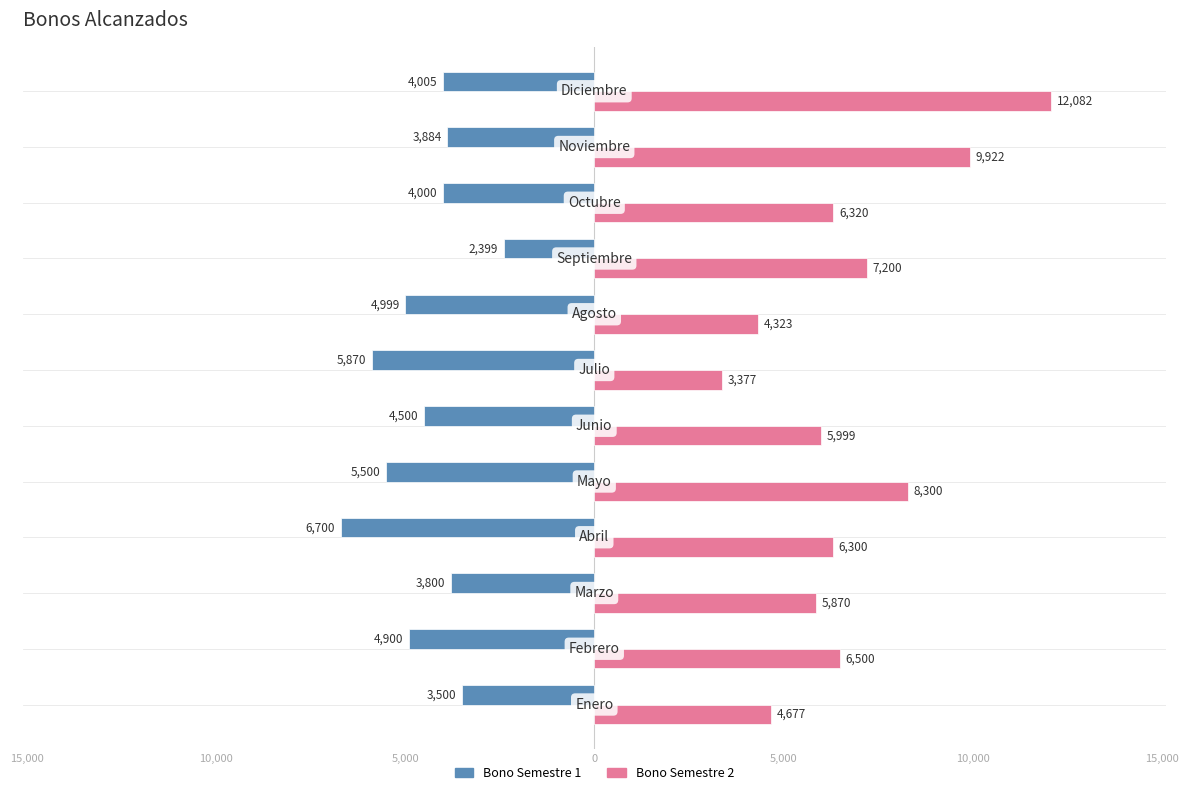

What is the difference between the maximum and minimum values in the Bono Semestre 2 series?

8705